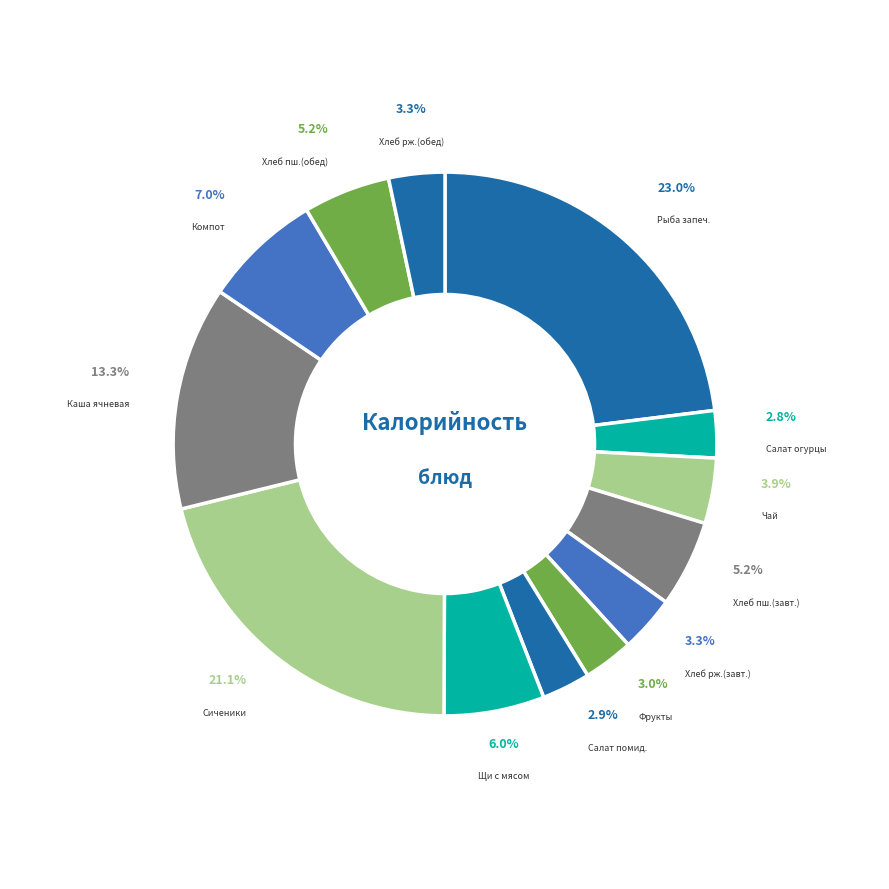

To the nearest percent, what is the average slice percentage?

8%